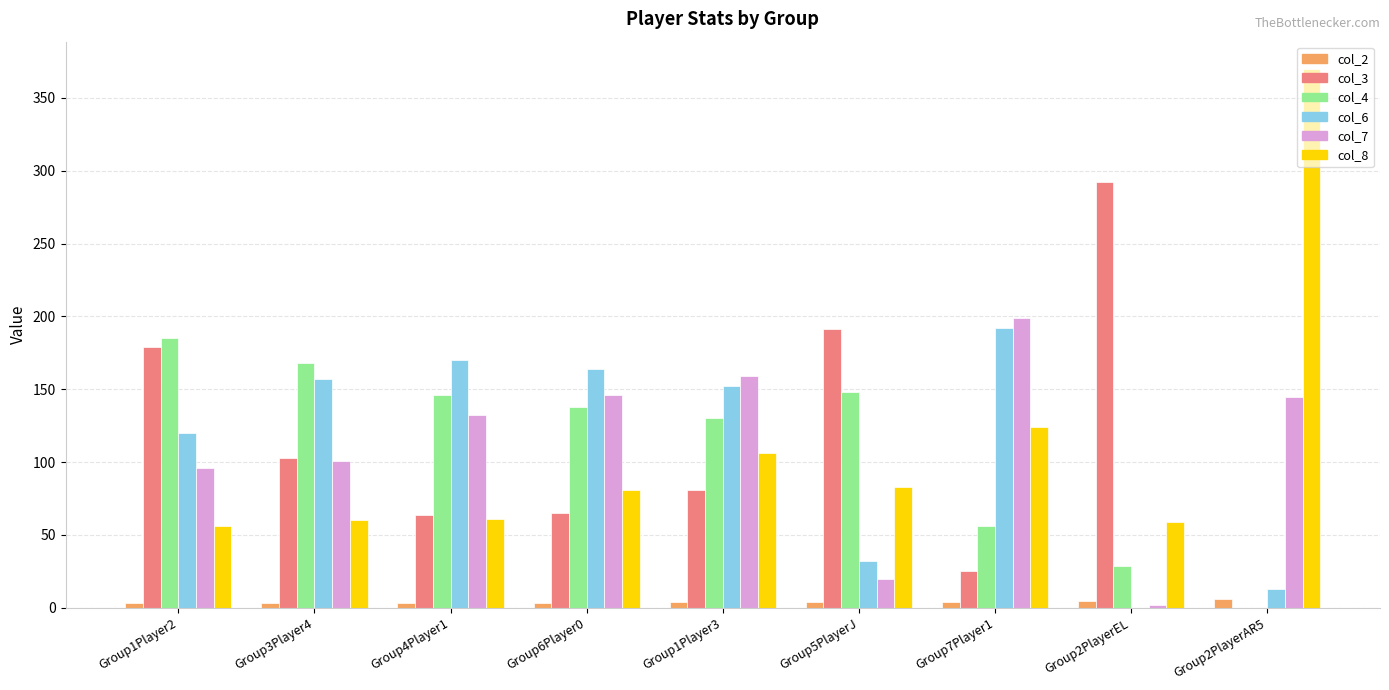

The value of col_7 at Group4Player1 is 174.9. True or false?

False